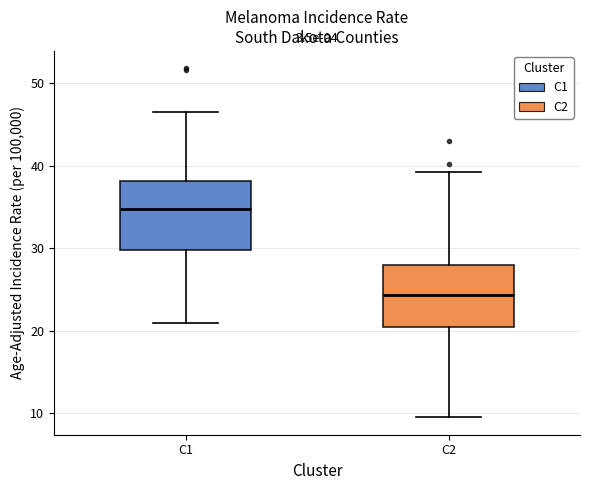

Which box's median line is the lowest?

C2